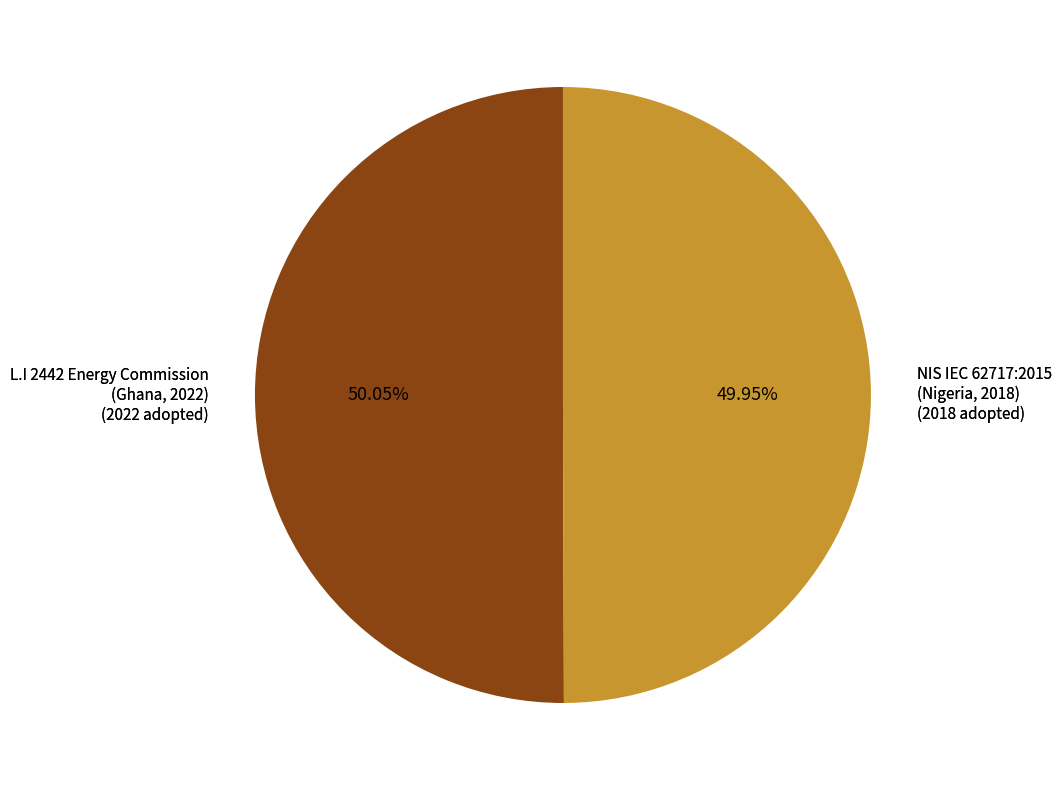

Is there any slice that represents more than half of the pie?

Yes